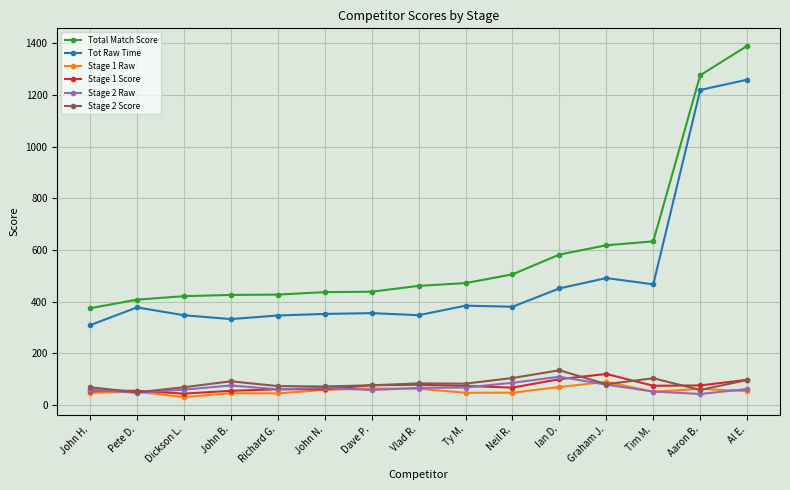

What is the label of the 9th point from the left?

Ty M.